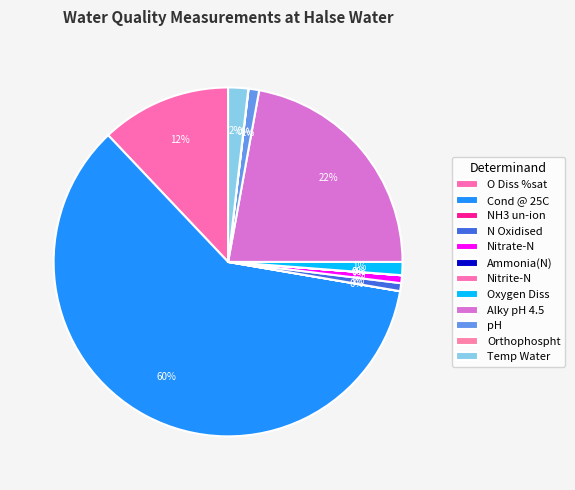

How many slices are in this pie chart?

12